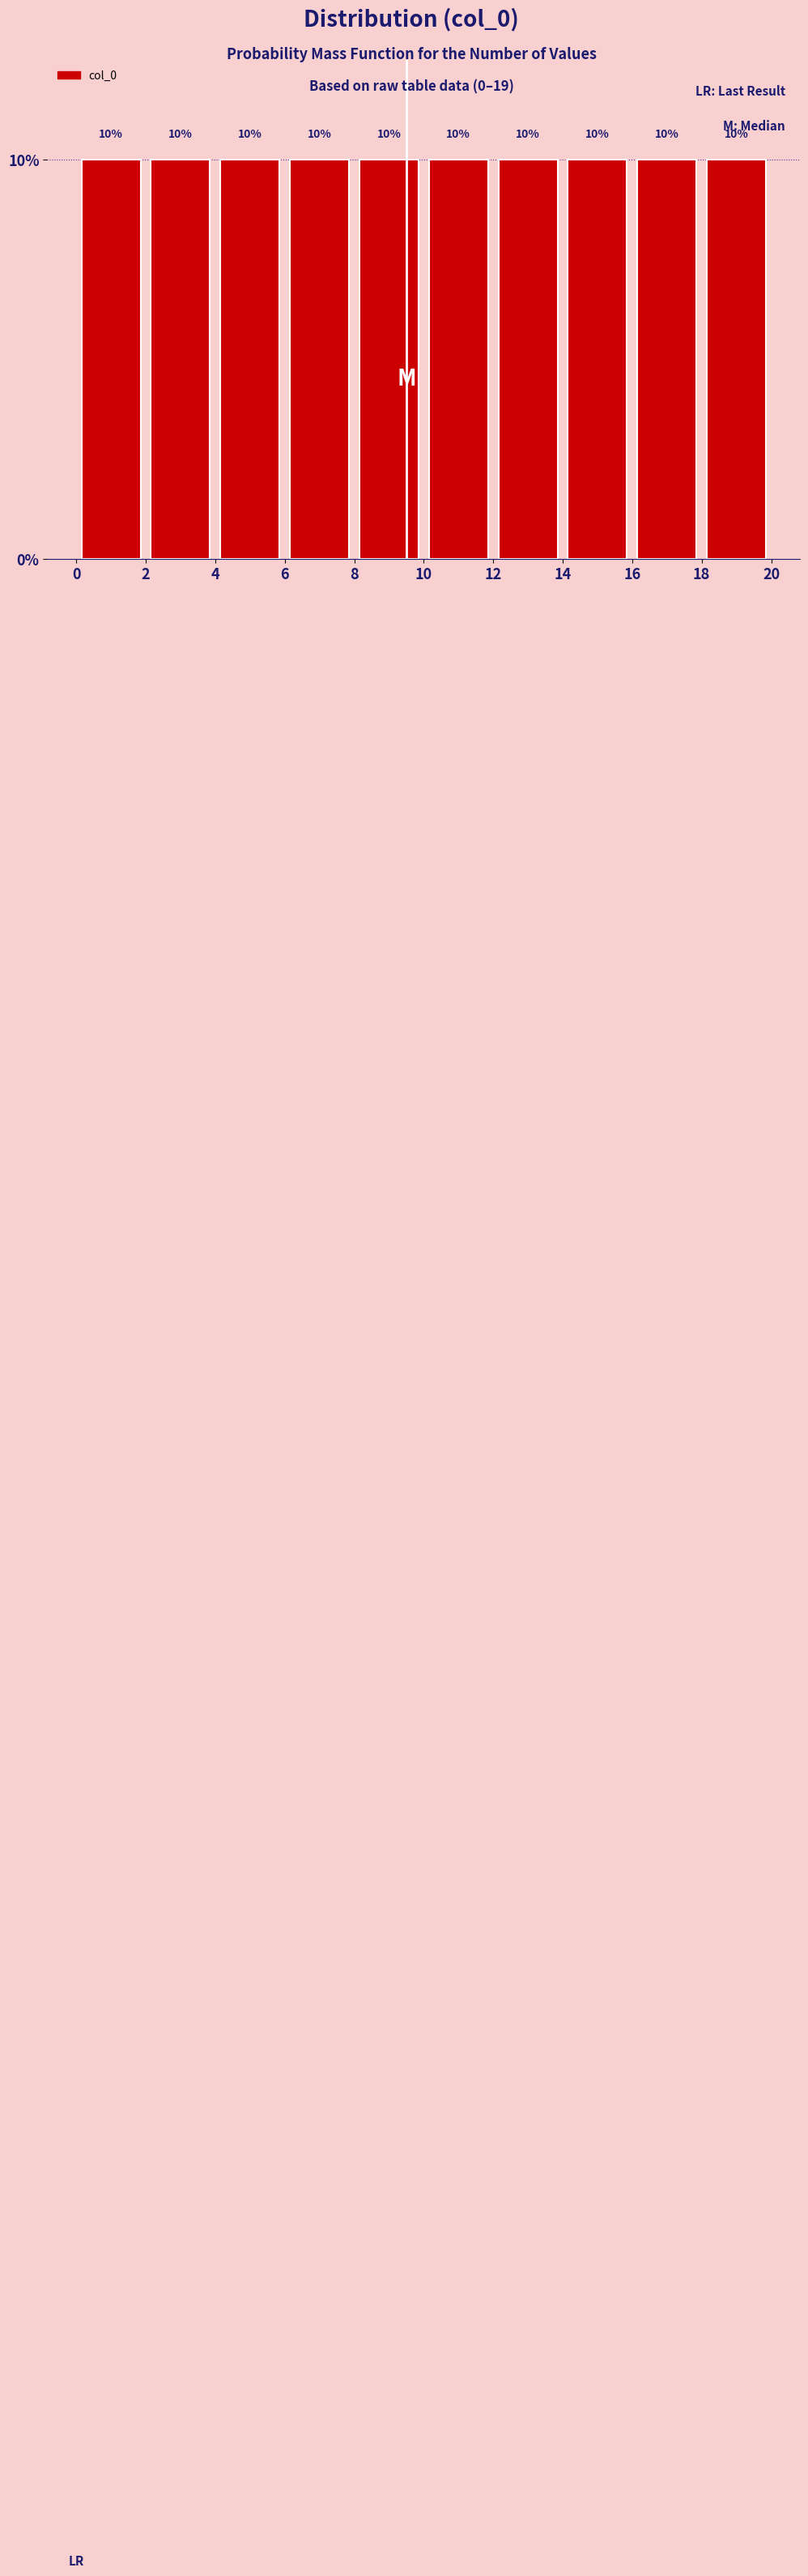

Reading left to right, transcribe this chart: for each bar, give the range it covers on the x-axis and its height.

0 to 2: 10
2 to 4: 10
4 to 6: 10
6 to 8: 10
8 to 10: 10
10 to 12: 10
12 to 14: 10
14 to 16: 10
16 to 18: 10
18 to 20: 10